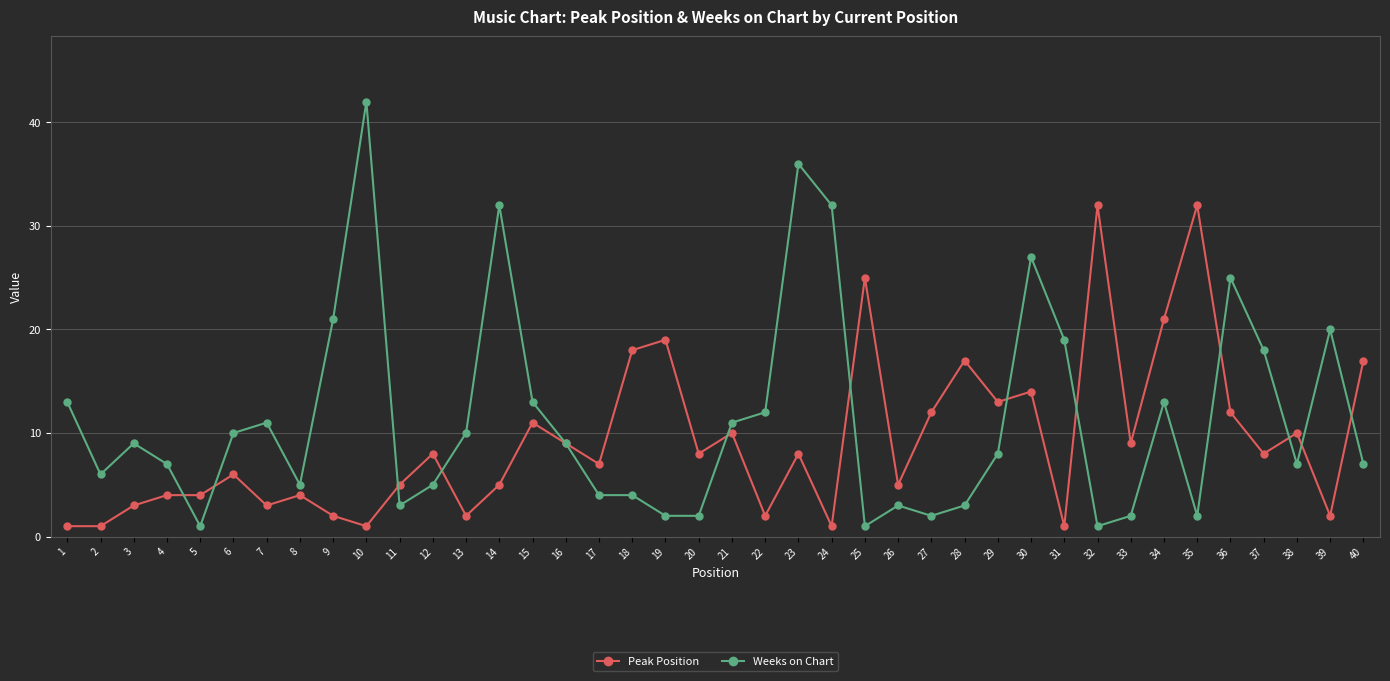

What is the lowest value of the Weeks on Chart series?

1